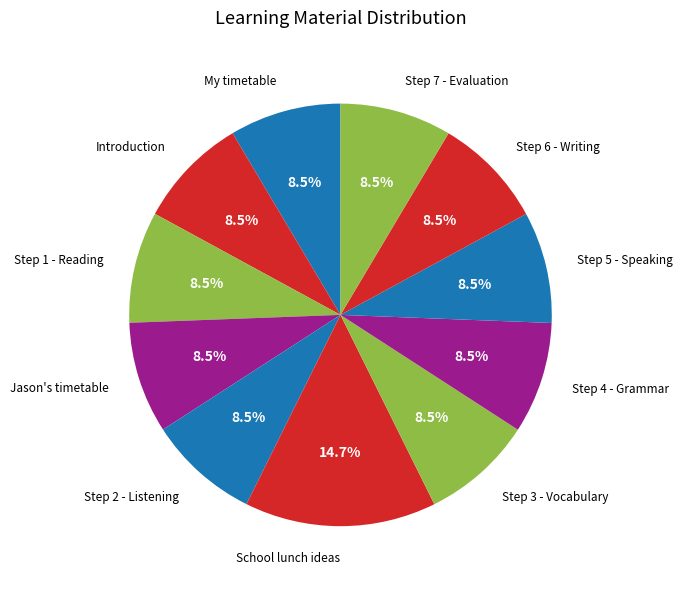

Count the number of slices in the pie.

11